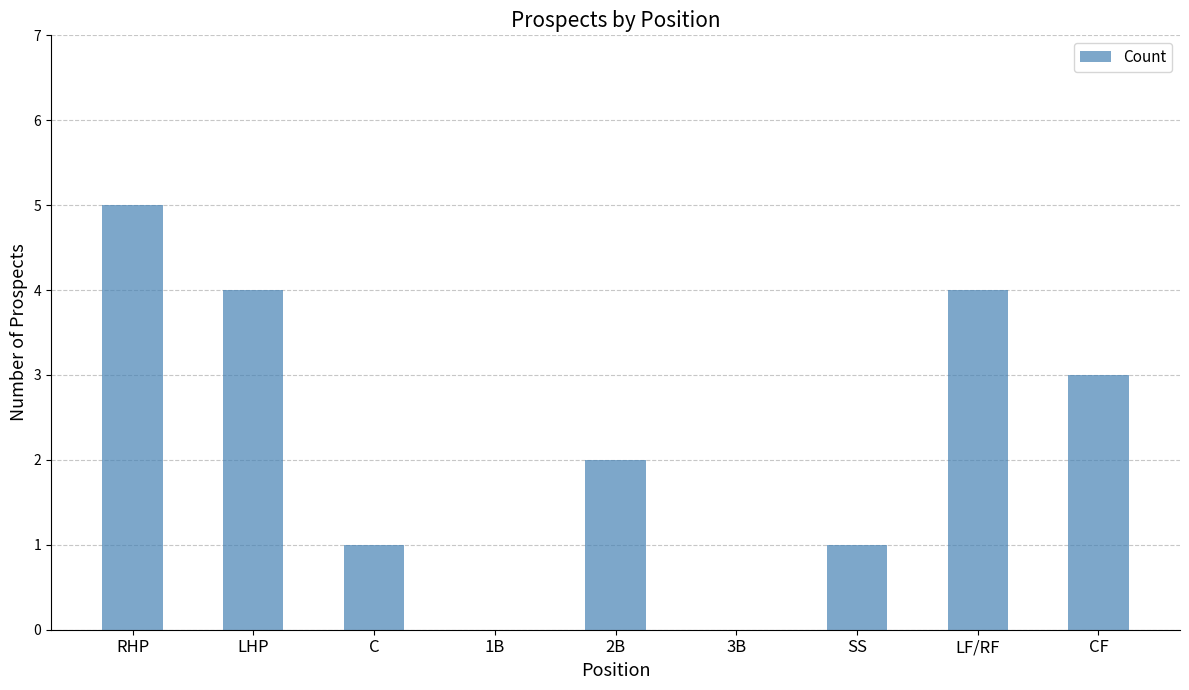

Read the value at CF.

3